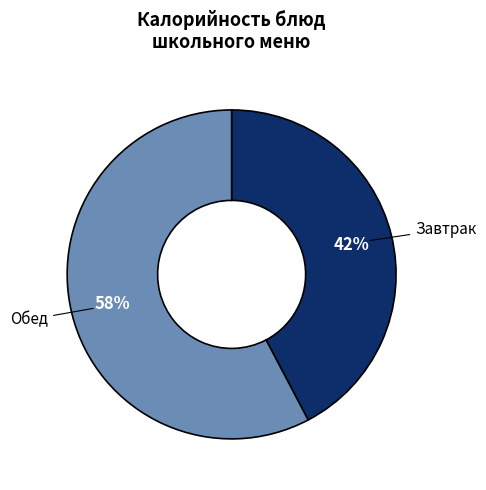

Does any single category account for the majority?

Yes